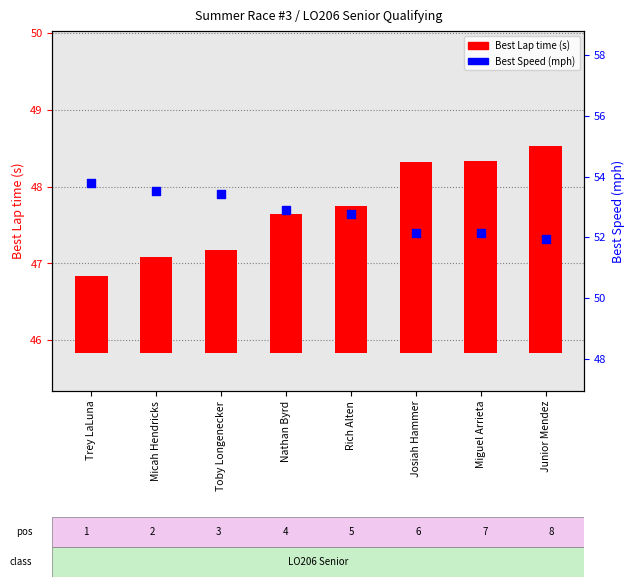

What are all the series names shown in the legend?

Best Lap time (s), Best Speed (mph)